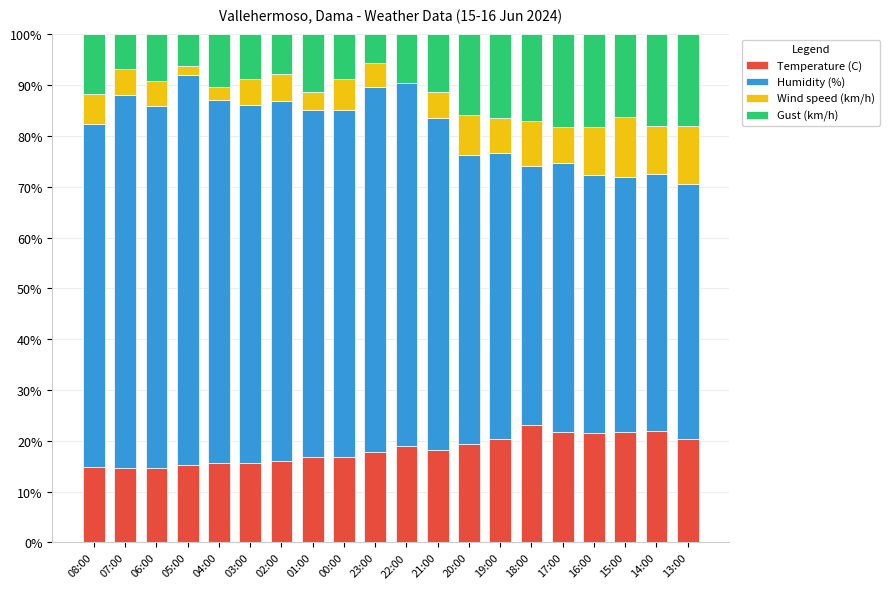

What is the total value across all series at 02:00?

100.0